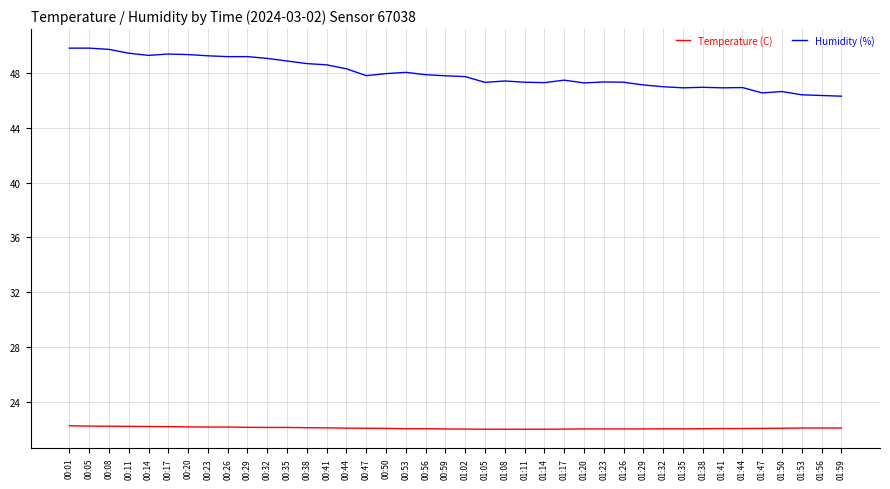

What is the total value across all series at 00:08?

71.9